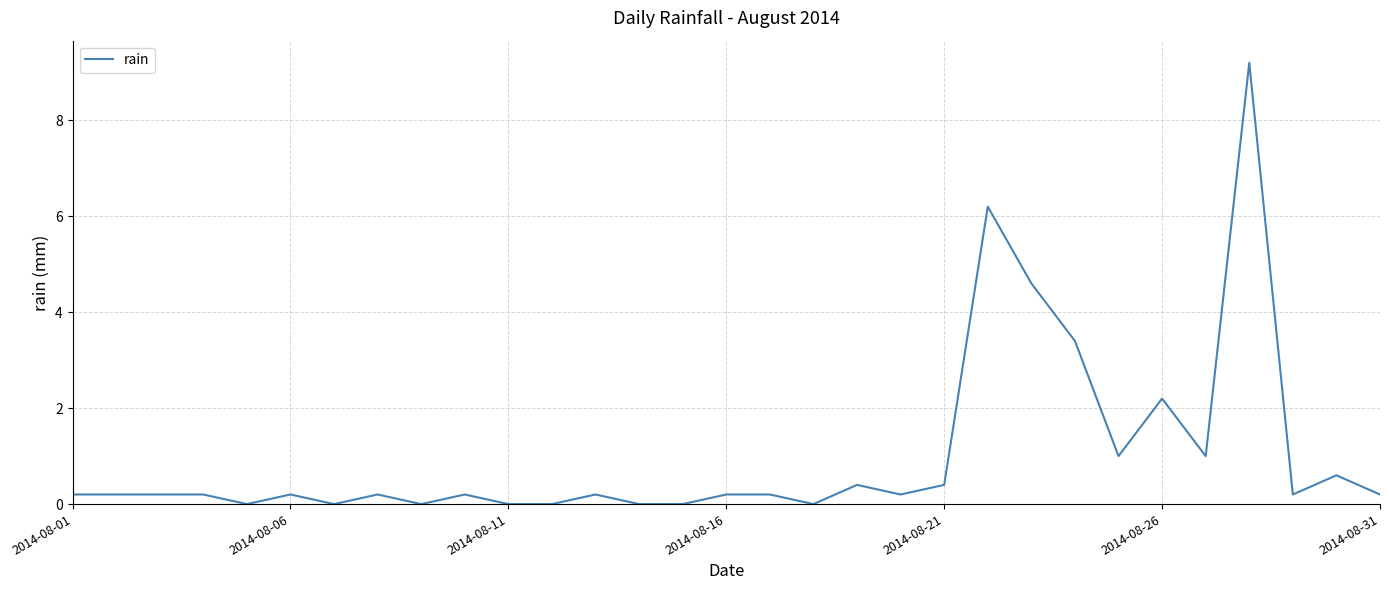

What is the difference between the maximum and minimum values?

9.2